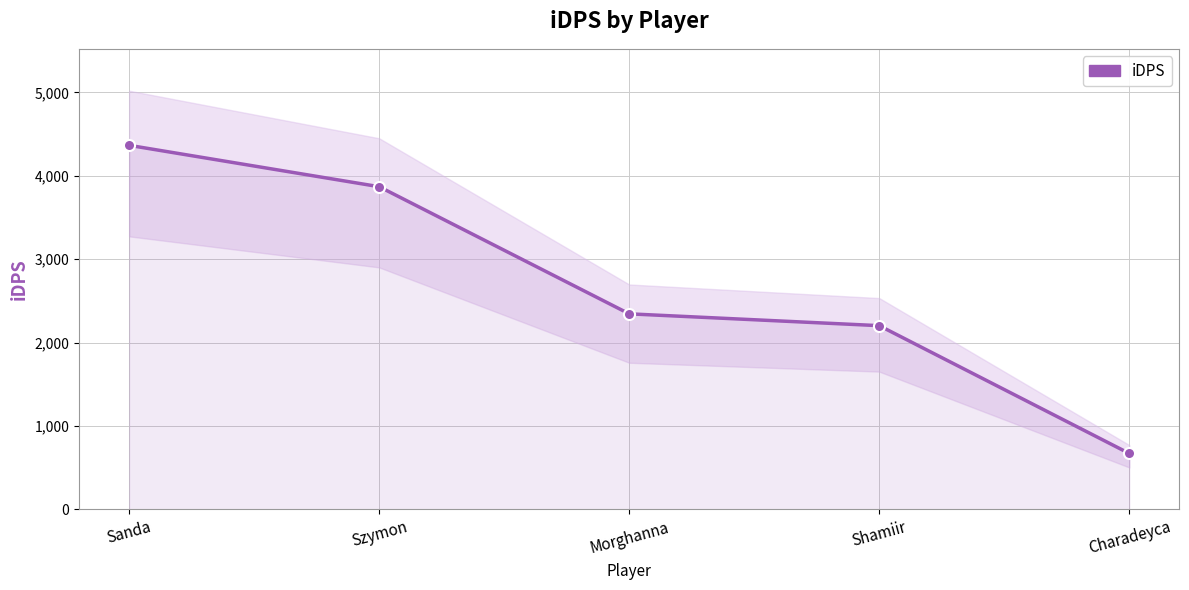

What is the difference between the maximum and second lowest values?

2162.5